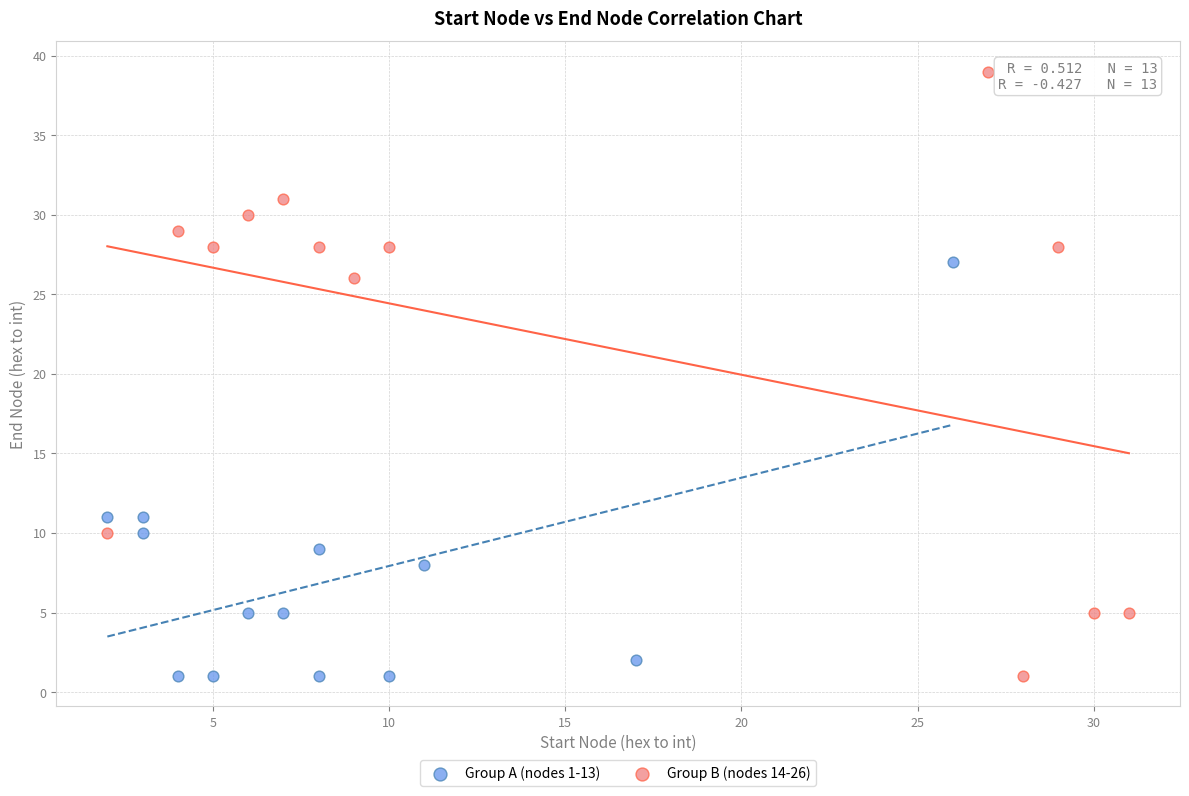

Which series reaches the maximum Y coordinate?

Group B (nodes 14-26)